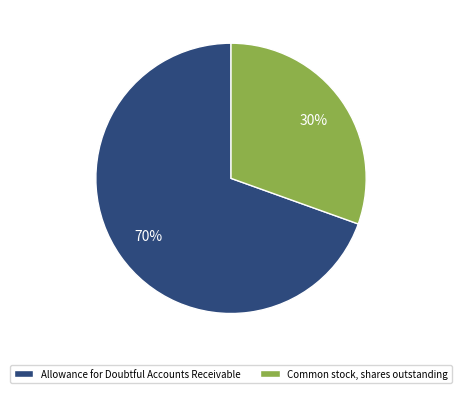

To the nearest percent, what is the average slice percentage?

50%